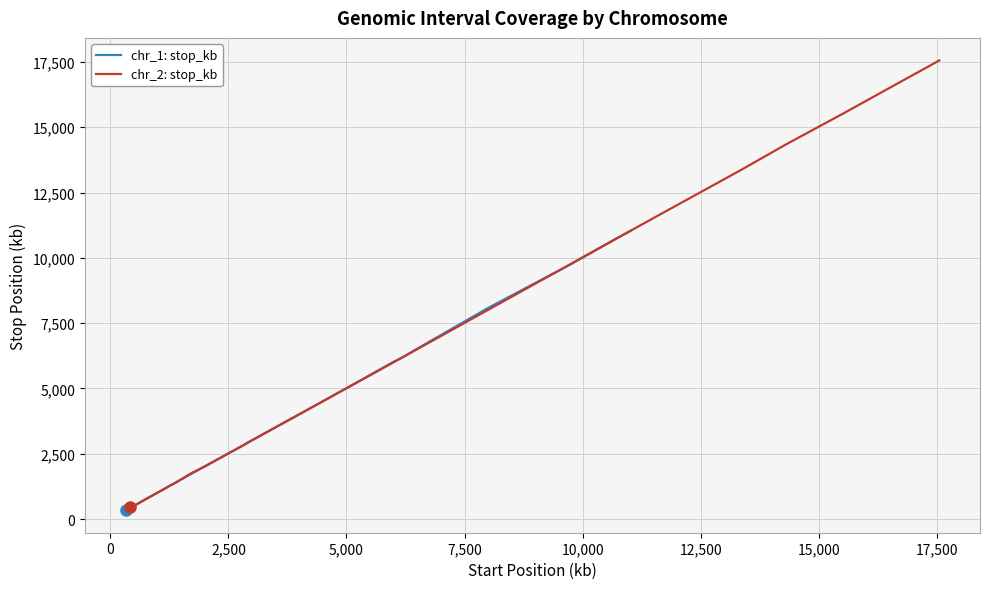

What is the total value across all series at chr_1?

662